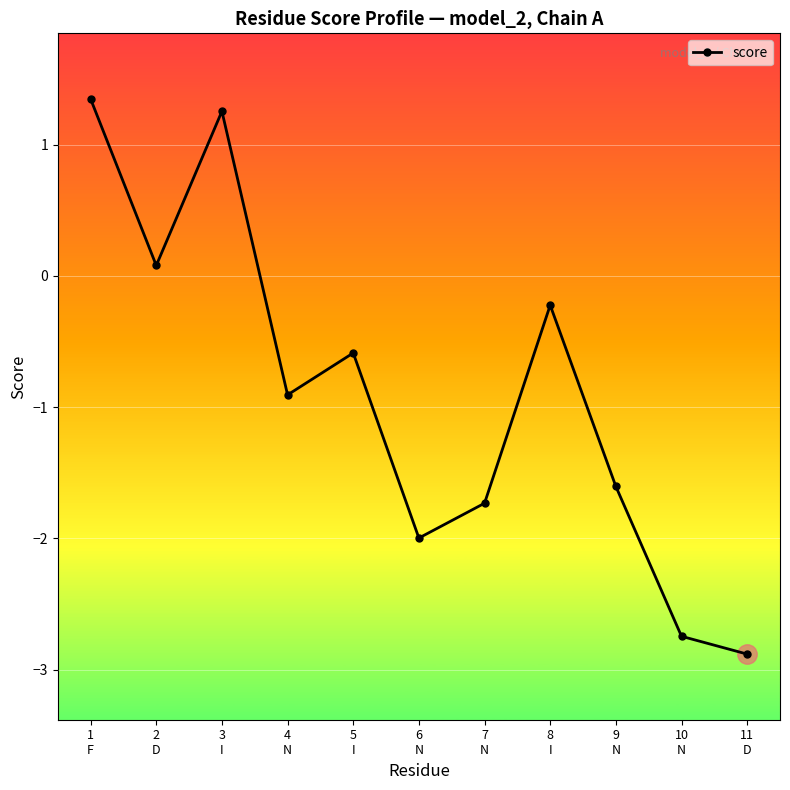

What is the difference between the maximum and minimum values?

4.2